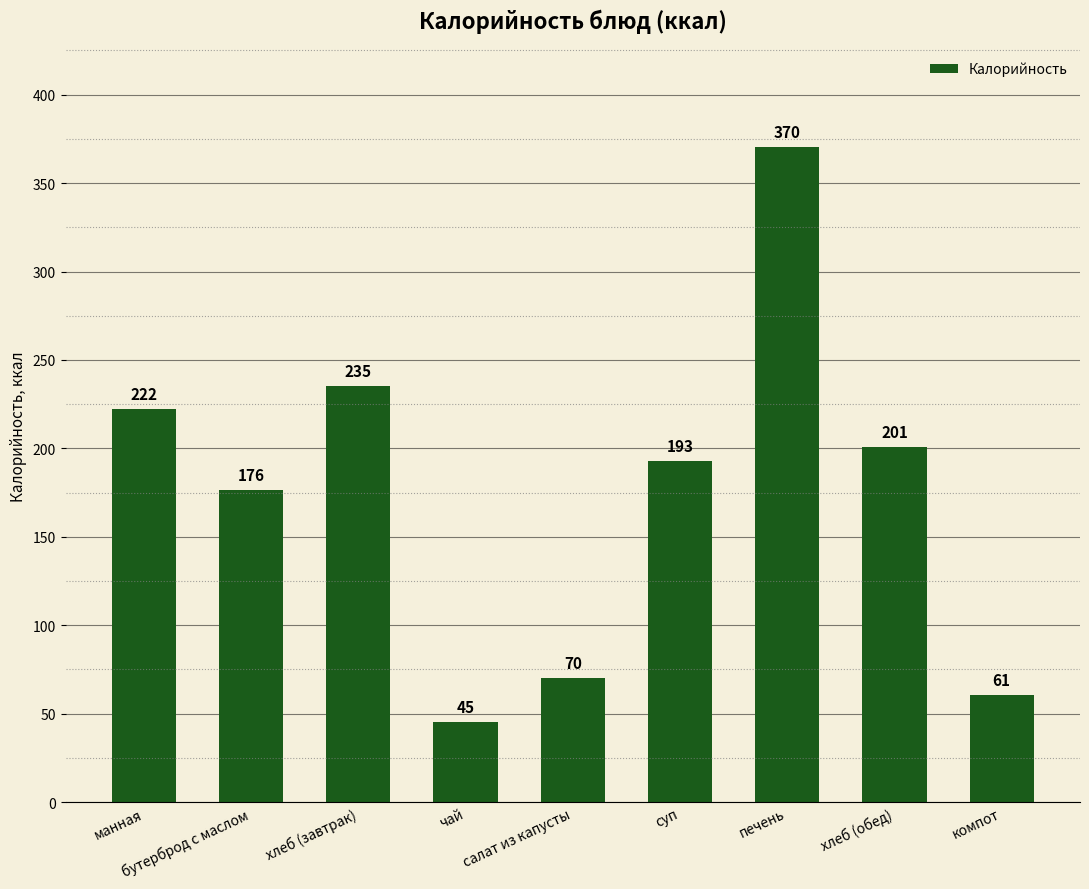

What is the smallest value displayed?

45.1